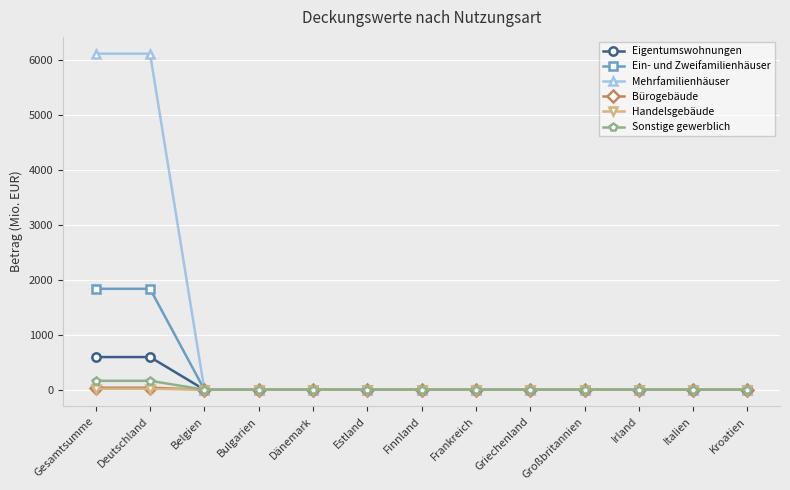

What is the label of the 8th point from the right?

Estland